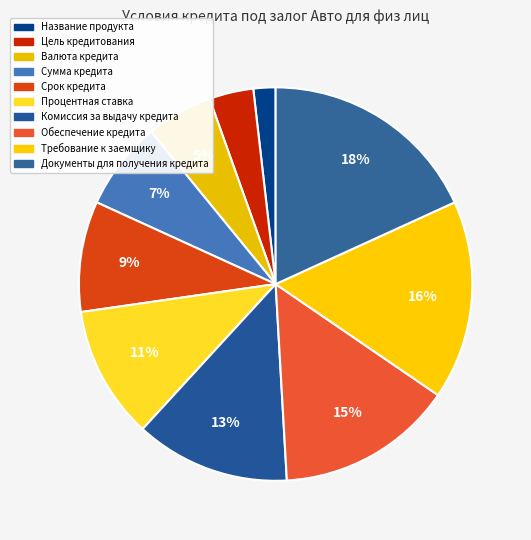

Rank the categories by value from highest to lowest.

Документы для получения кредита, Требование к заемщику, Обеспечение кредита, Комиссия за выдачу кредита, Процентная ставка, Срок кредита, Сумма кредита, Валюта кредита, Цель кредитования, Название продукта